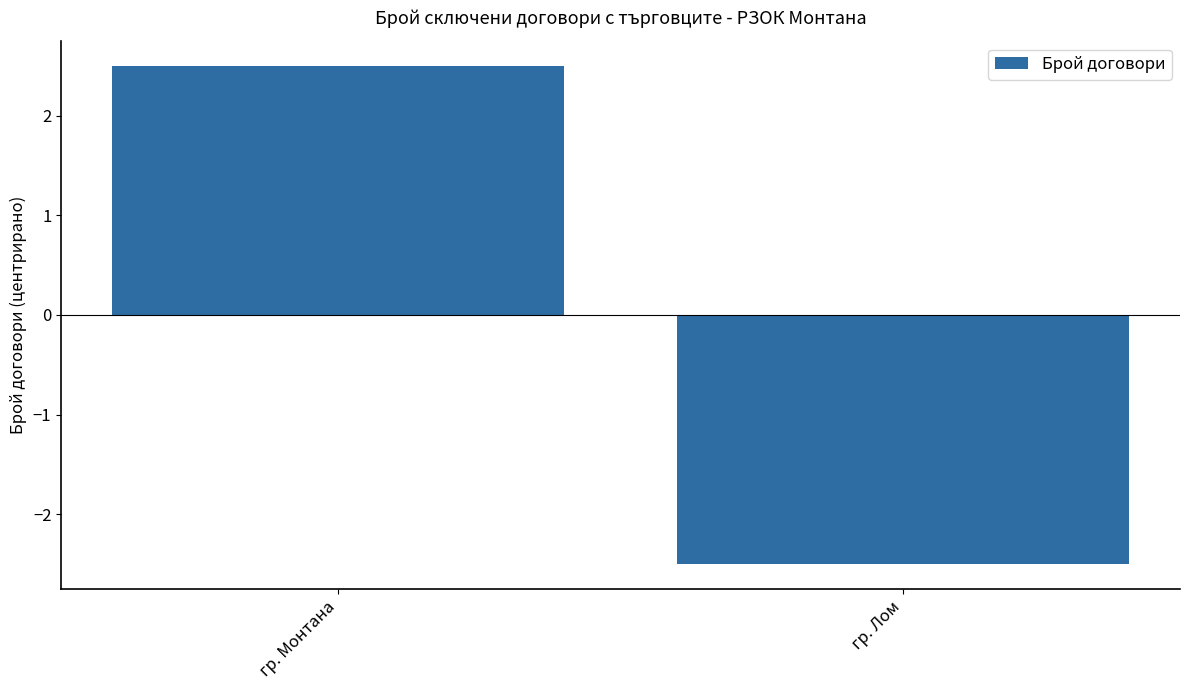

Rank the categories by value from lowest to highest.

гр. Лом, гр. Монтана